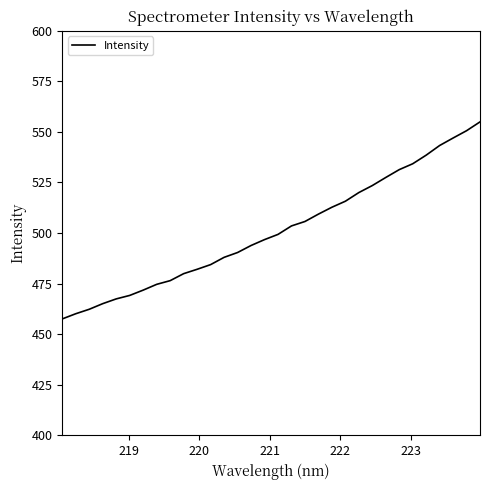

What is the difference between the maximum and minimum values?

97.4